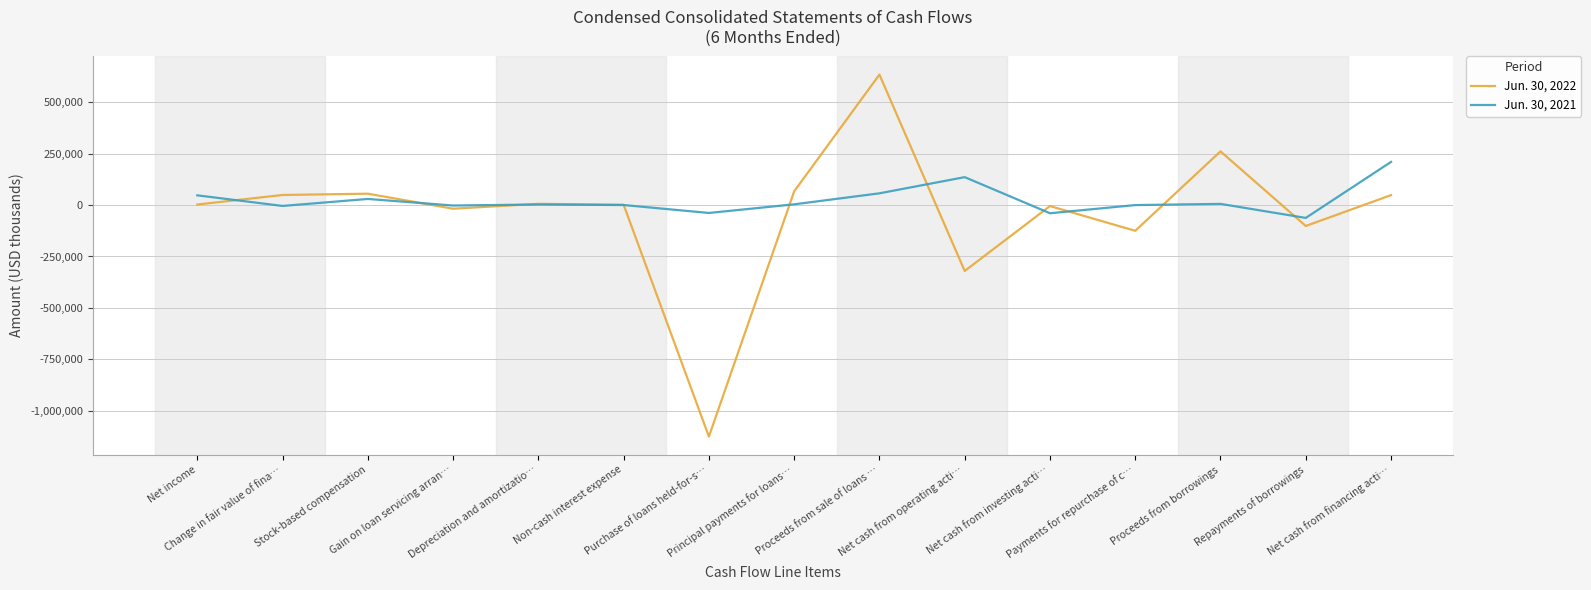

At Gain on loan servicing arran…, list the series in order from largest to smallest.

Jun. 30, 2021, Jun. 30, 2022